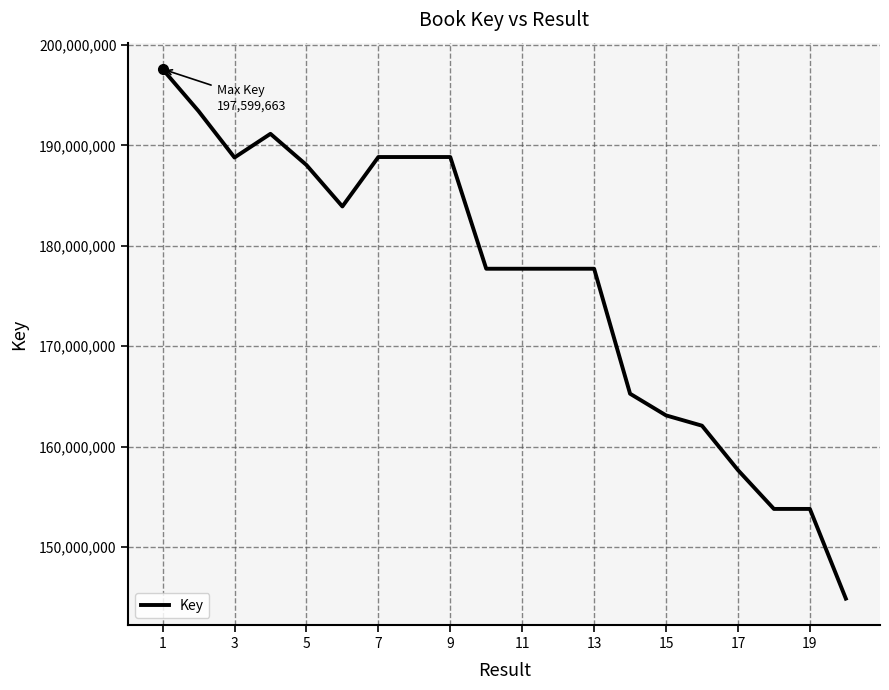

What is the difference between the maximum and minimum values?

52743624